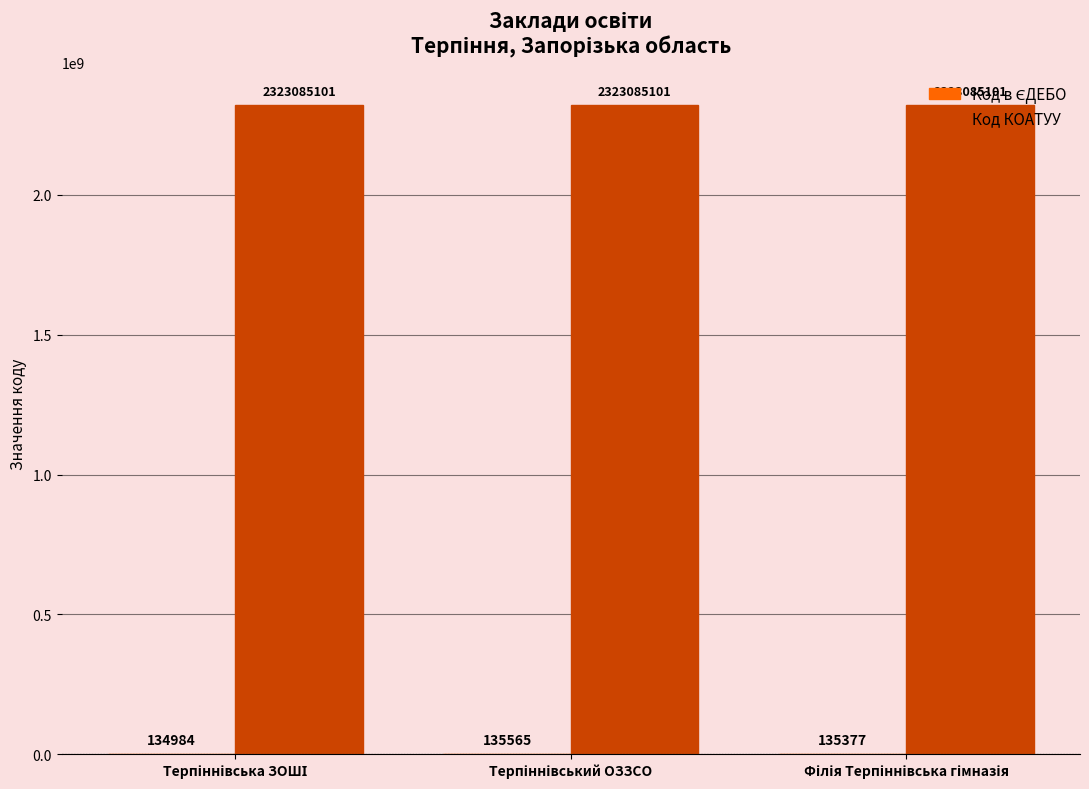

Which series has the largest total across all categories?

Код КОАТУУ